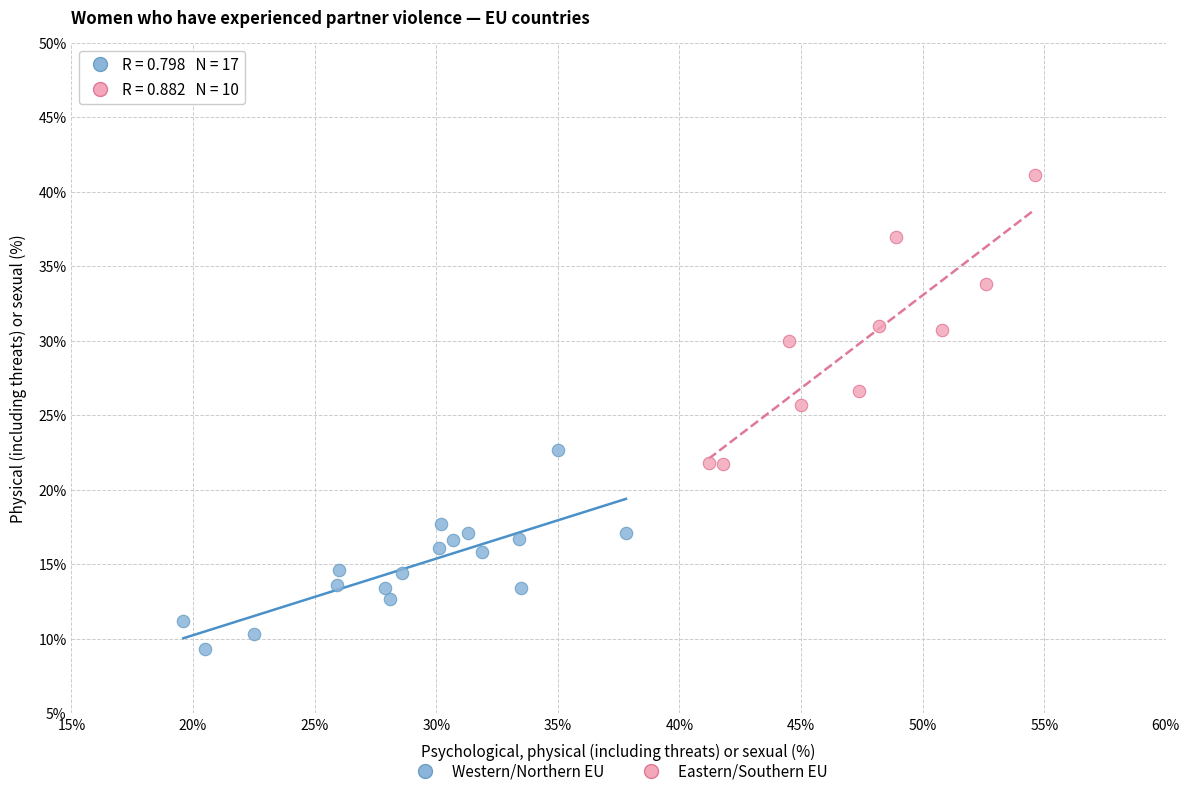

Which series reaches the minimum Y coordinate?

Western/Northern EU